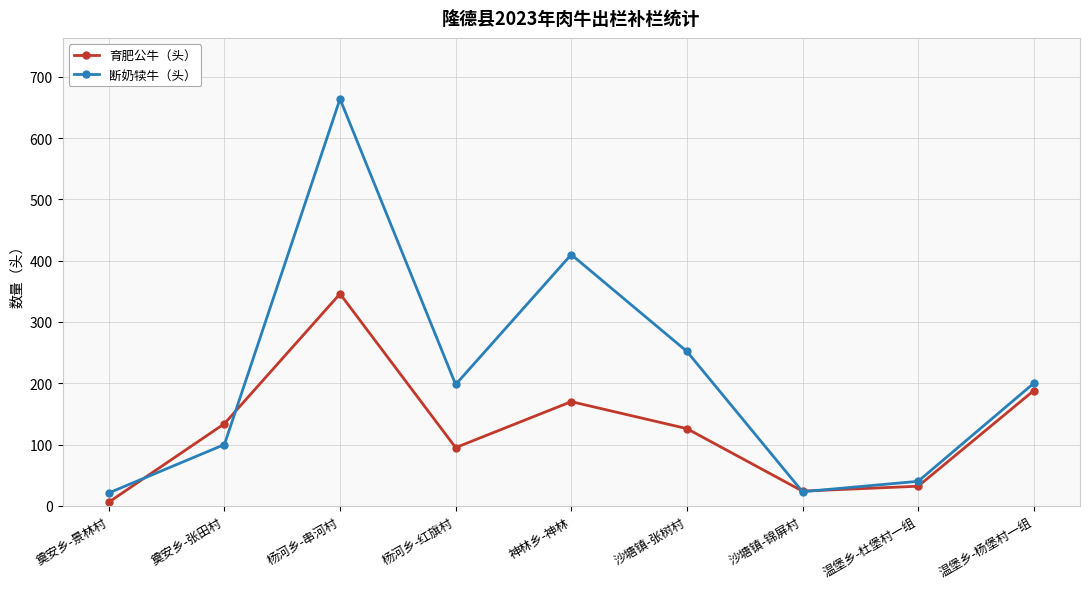

What is the label of the 2nd point from the left?

奠安乡-张田村